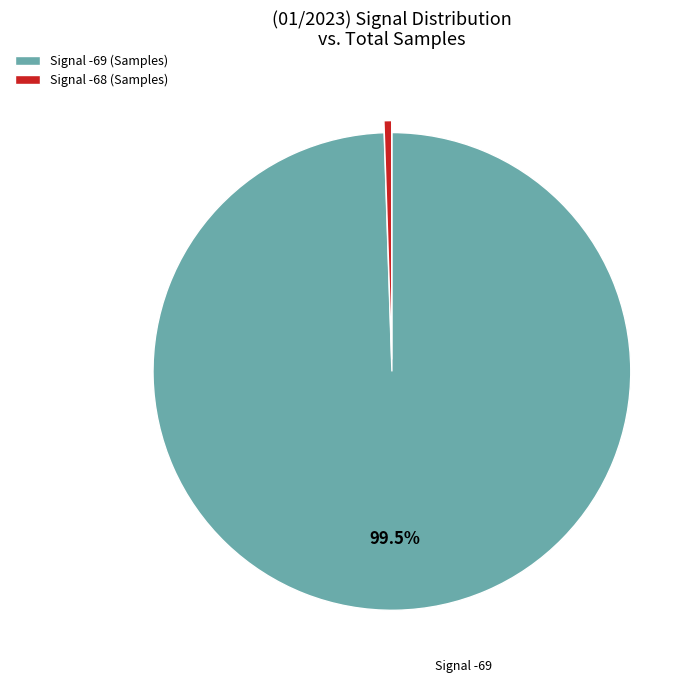

Which has a higher value, Signal -69 (Samples) or Signal -68 (Samples)?

Signal -69 (Samples)